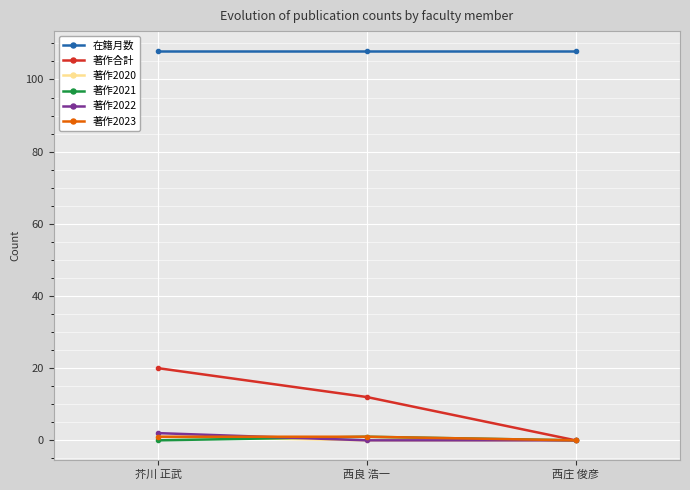

What is the spread (max minus min) of values at 西庄 俊彦?

108